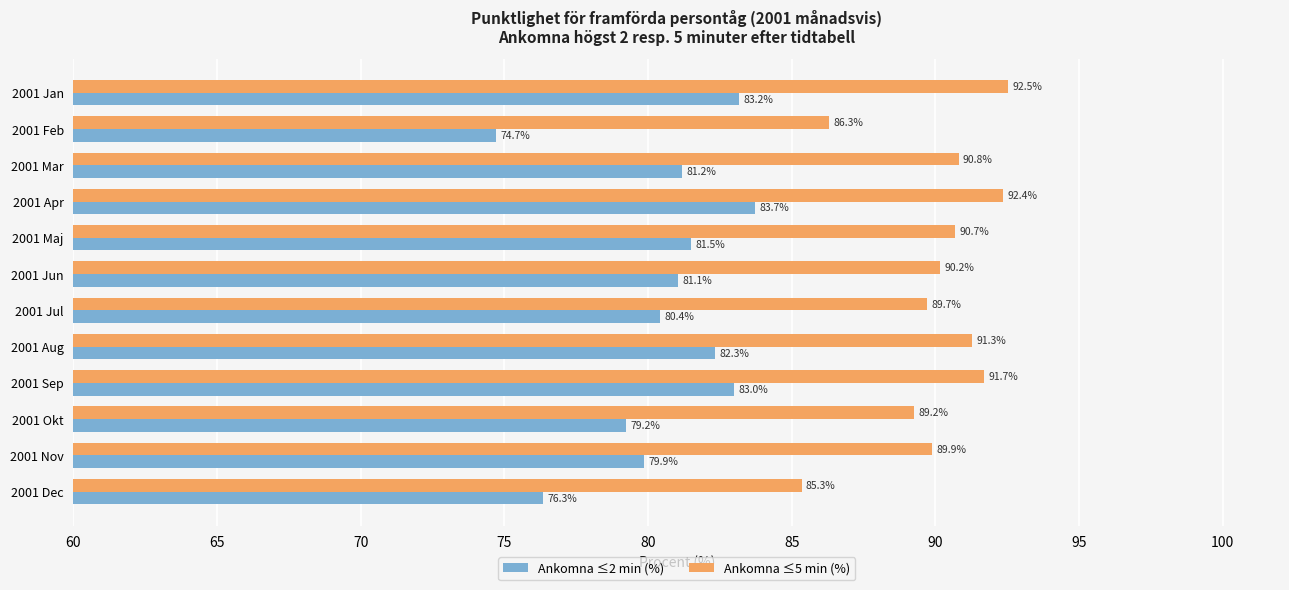

Between 2001 Maj and 2001 Jul, which series saw the biggest shift?

Ankomna ≤2 min (%)